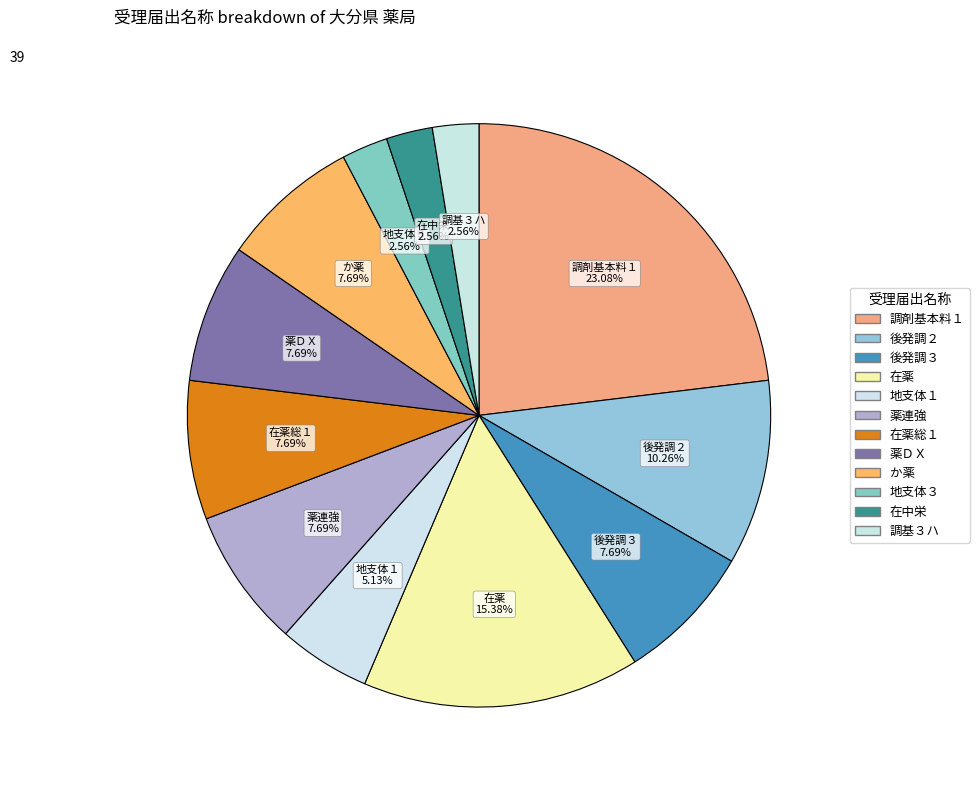

Combined, do 薬ＤＸ and 薬連強 account for over 50%?

No